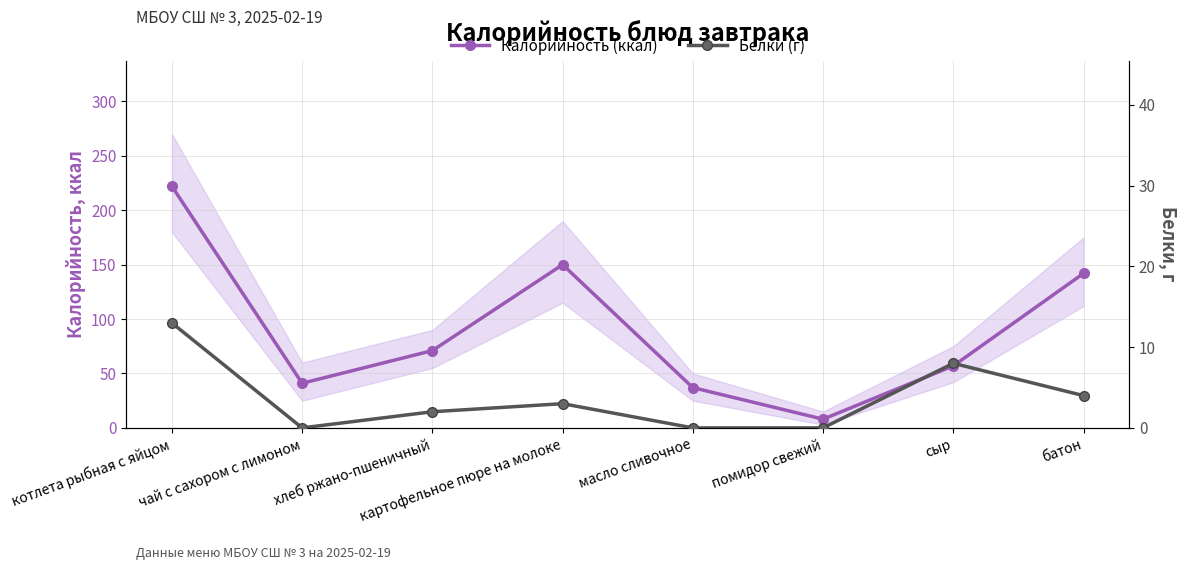

True or false: Калорийность (ккал) and Белки (г) cross at least once.

False